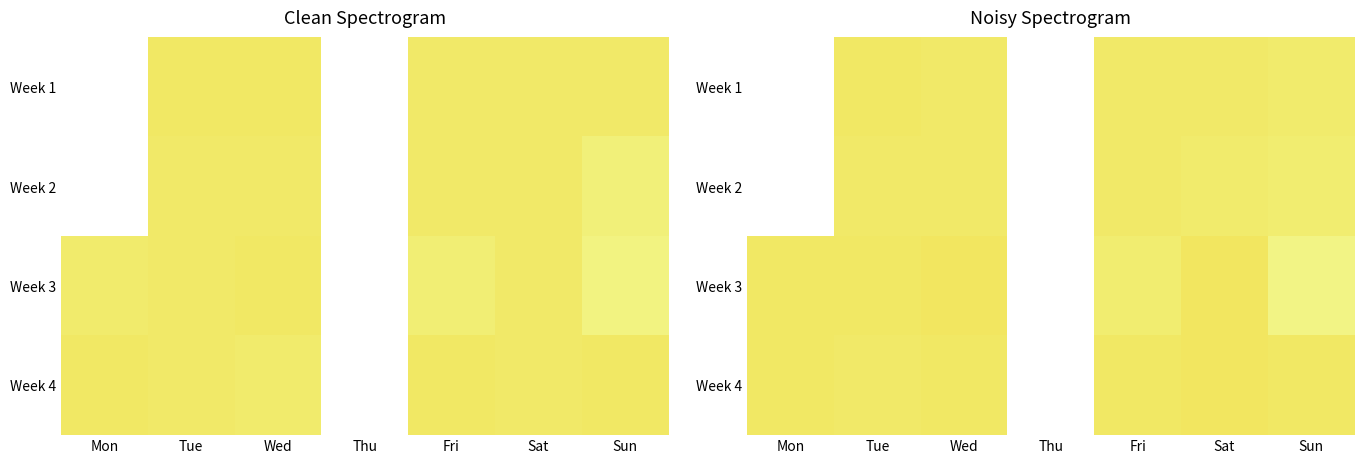

At which category is the sum across all series the highest?

Sun